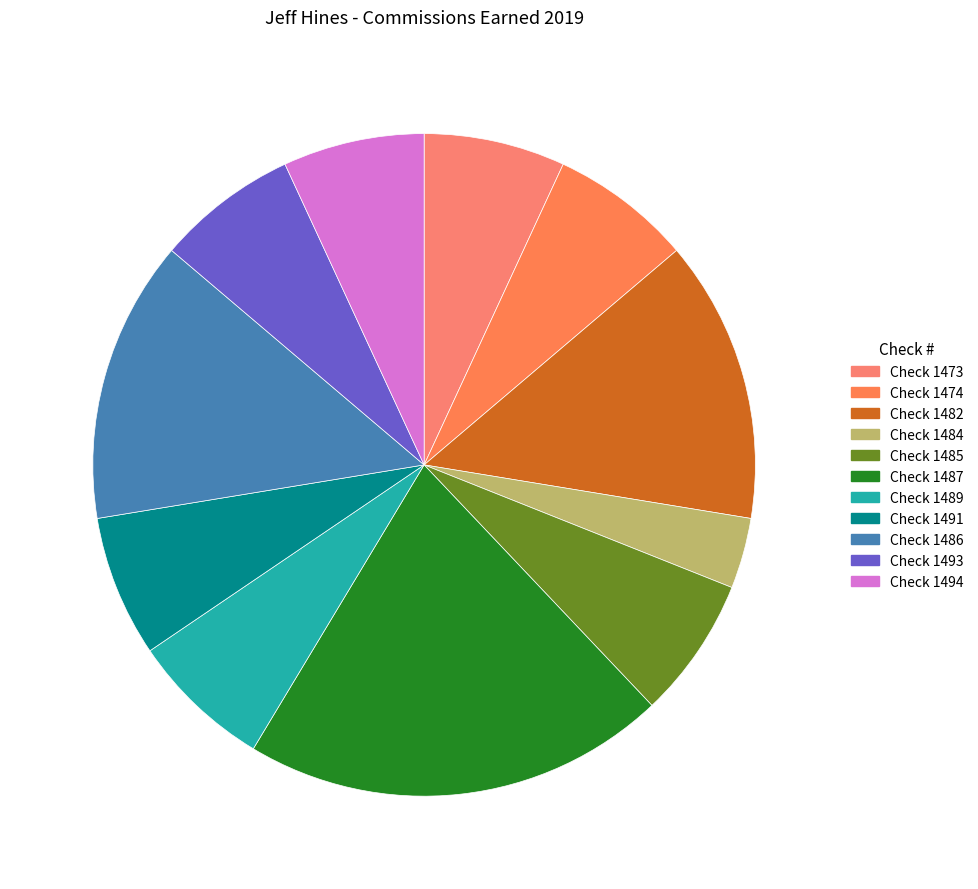

What percentage is the Check 1482 slice, to the nearest percent?

14%